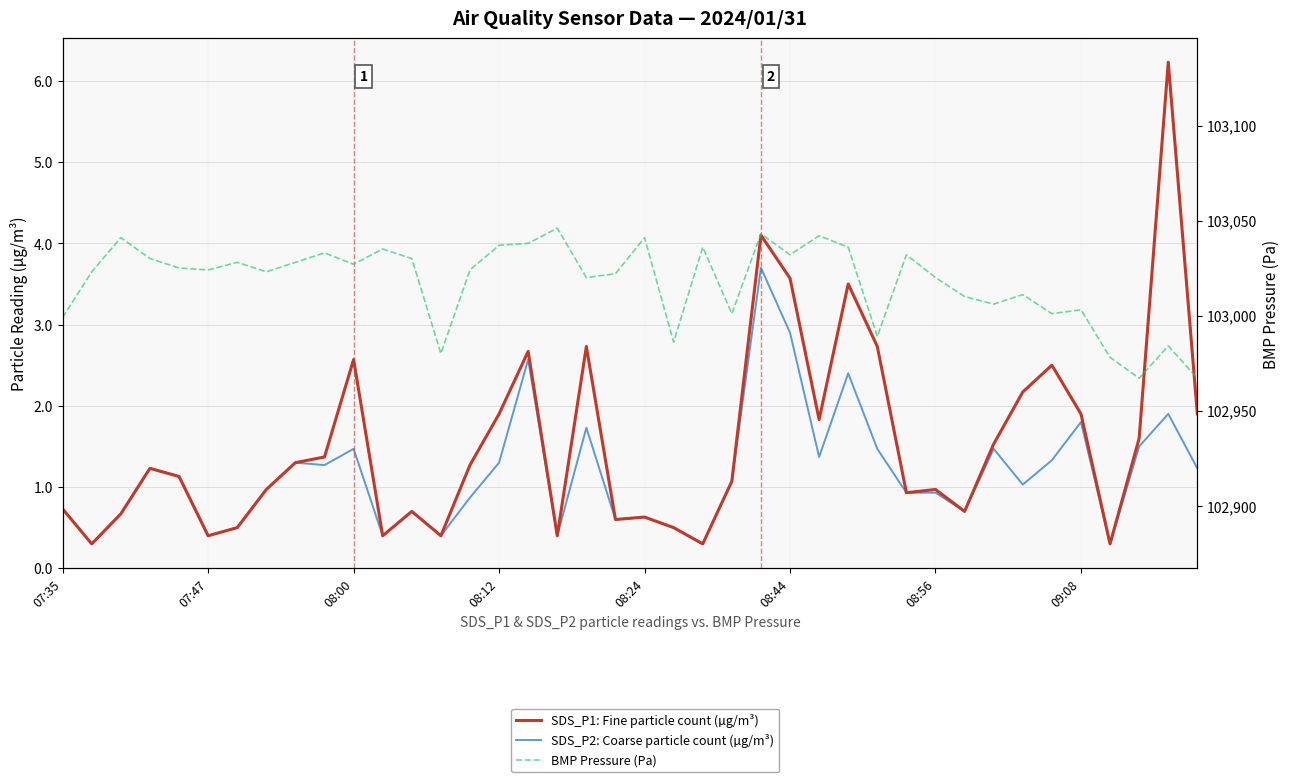

How many interior local peaks does the SDS_P1: Fine particle count (µg/m³) series have?

11